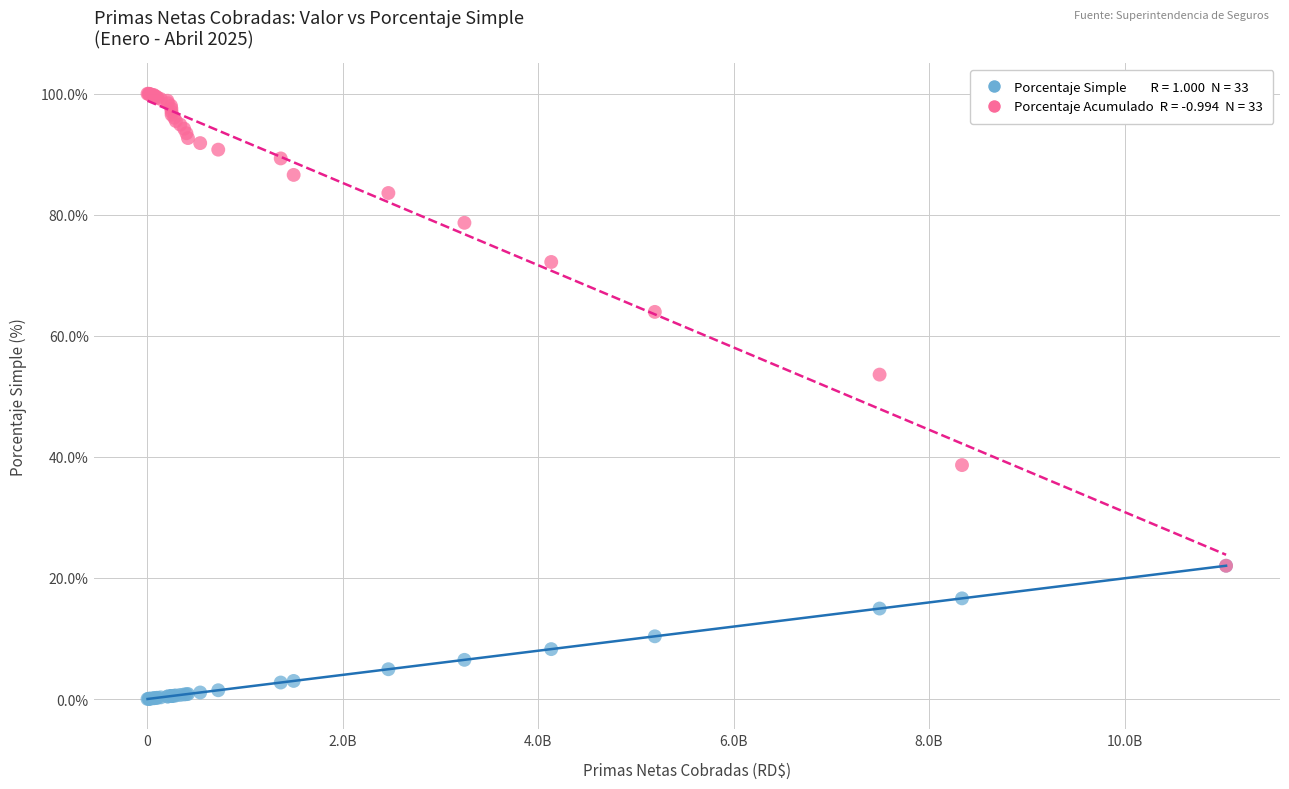

Across all series, what Y value is closest to 50?

53.6